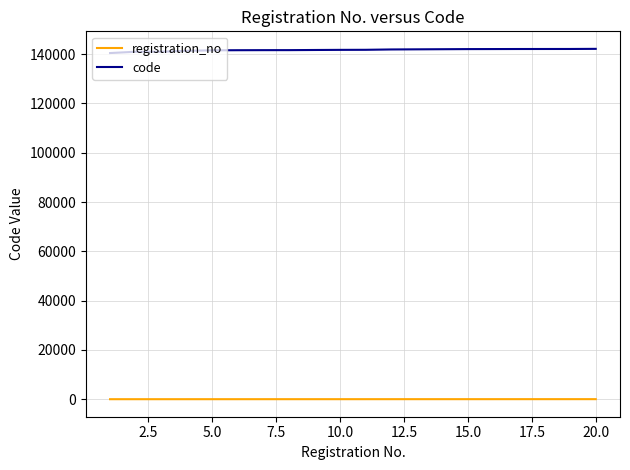

What is the lowest value of the code series?

140438